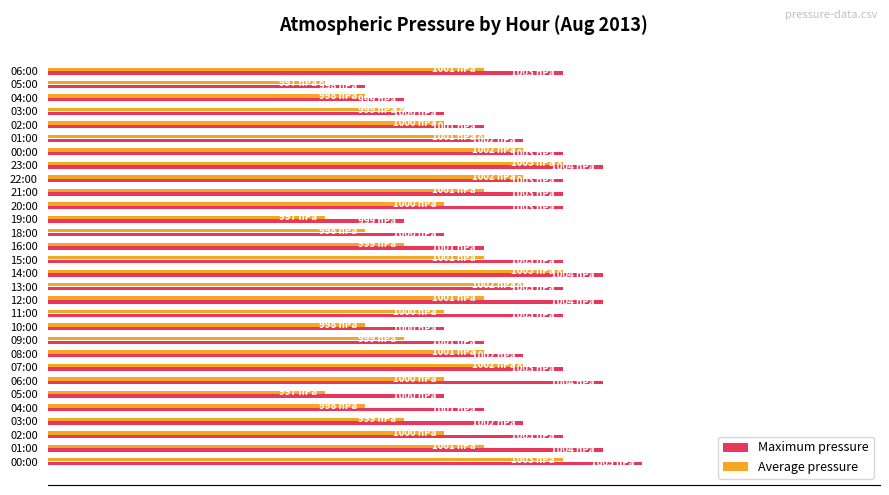

What are all the series names shown in the legend?

Maximum pressure, Average pressure